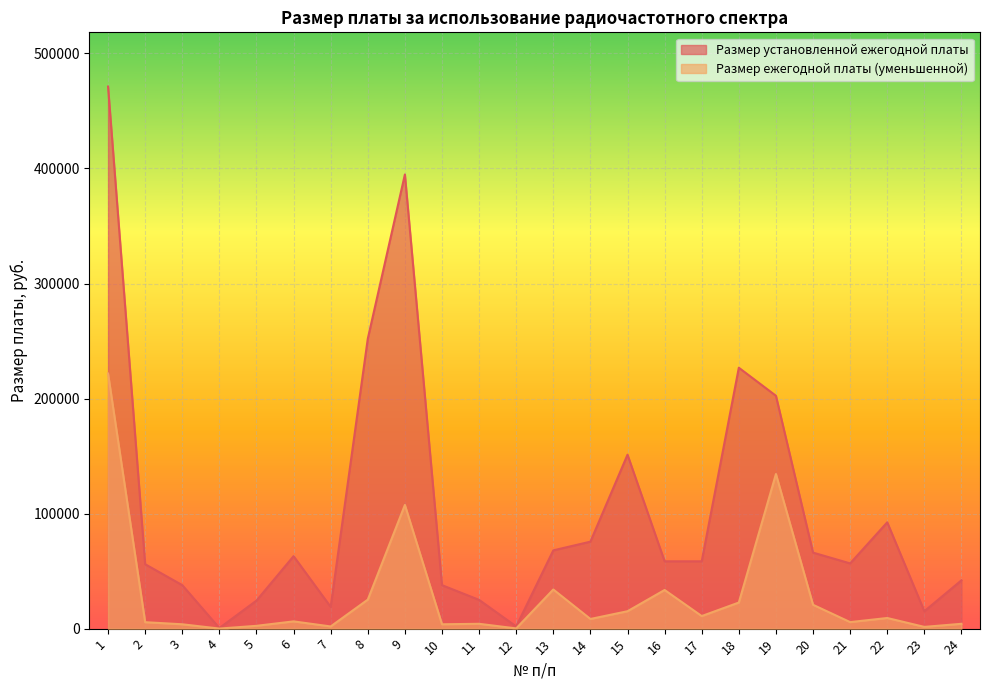

Rank the series by their average value, from highest to lowest.

Размер установленной ежегодной платы, Размер ежегодной платы (уменьшенной)